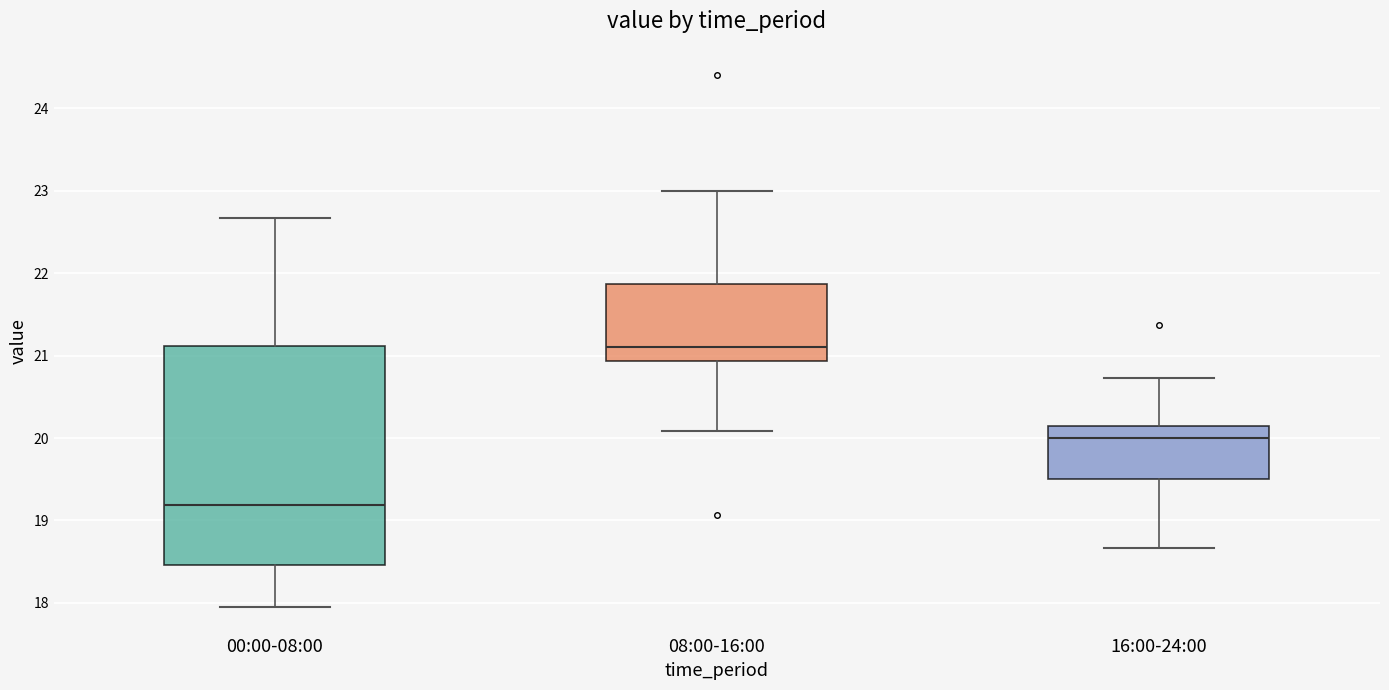

Comparing the boxes themselves (not the whiskers), which one is the tallest?

00:00-08:00